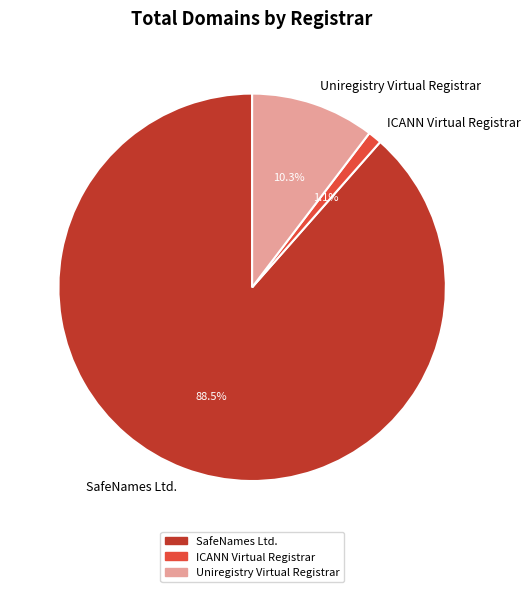

Do ICANN Virtual Registrar and Uniregistry Virtual Registrar together represent more than half of the pie?

No